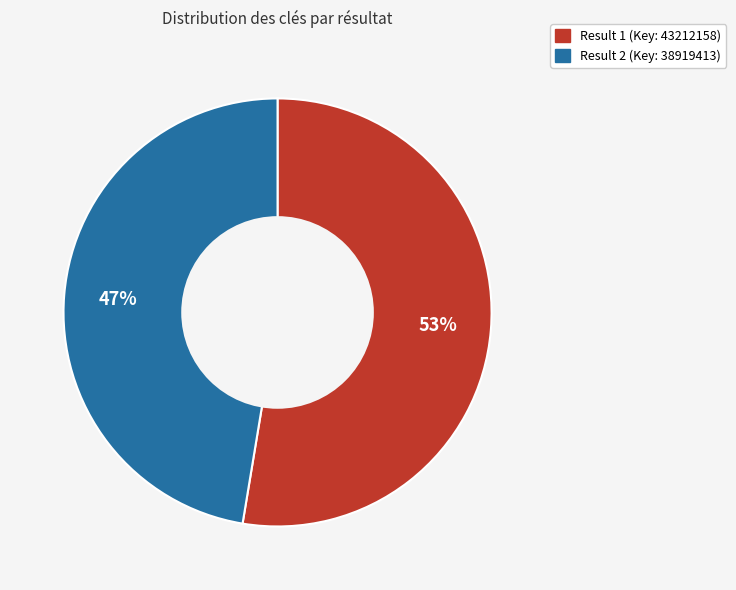

The Result 2 (Key: 38919413) slice represents 47% of the pie. True or false?

True